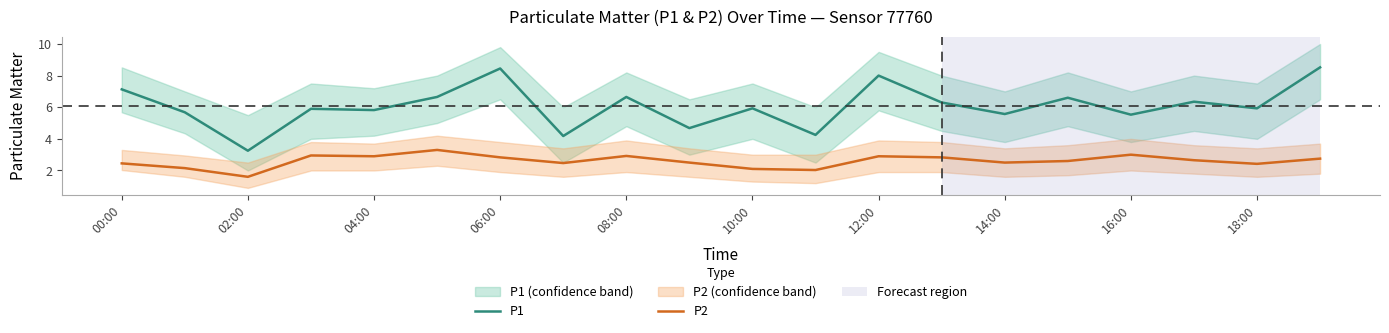

Where is the first local minimum for P1?

02:00